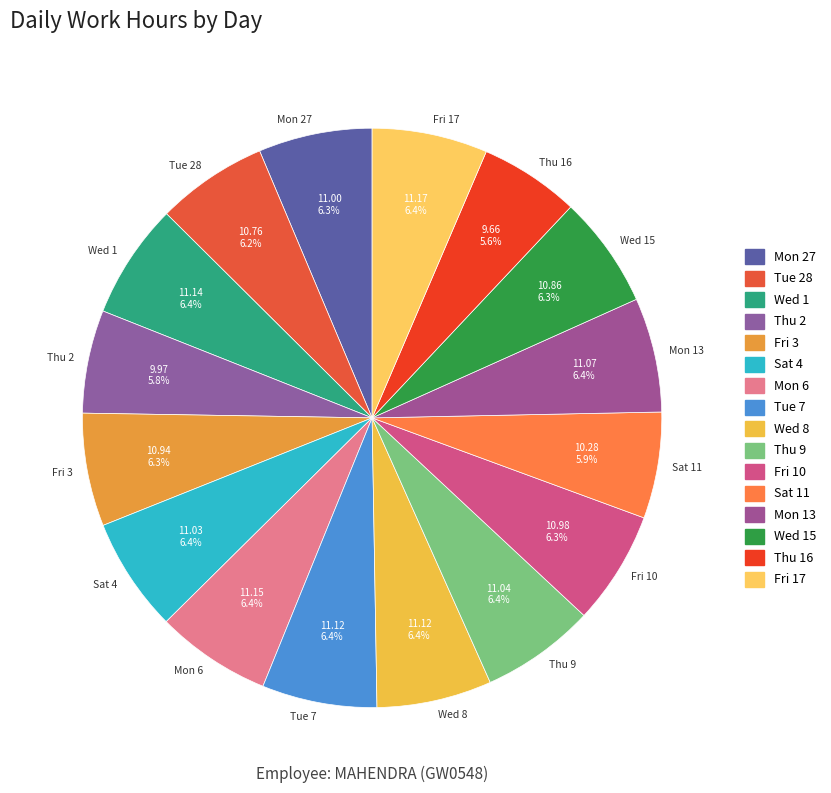

What is the ratio of the value at Thu 16 to the value at Thu 2?

1.0